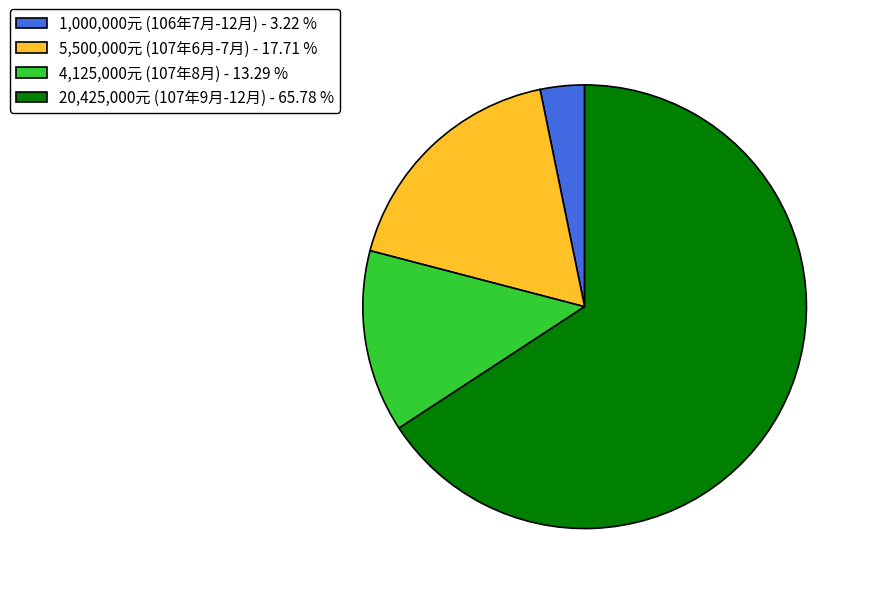

Which slice is the largest?

20,425,000元 (107年9月-12月) - 65.78 %